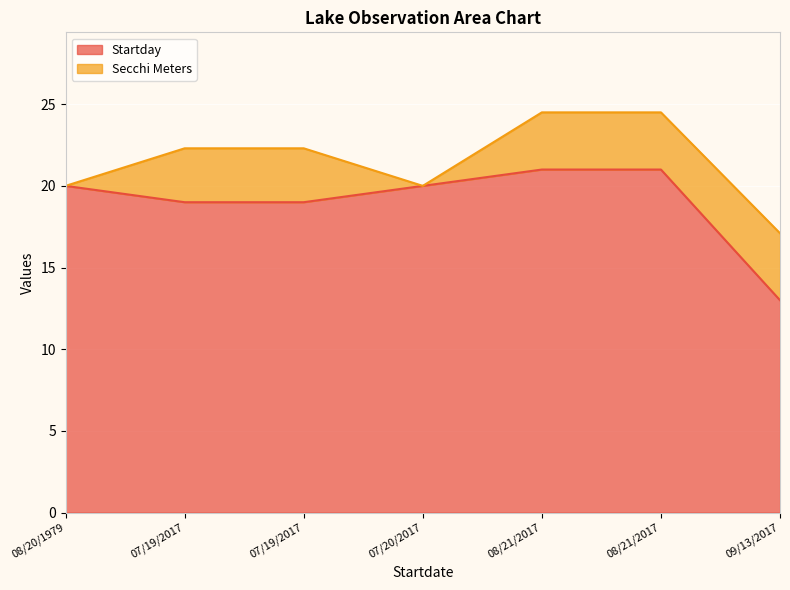

What is the average value?

19